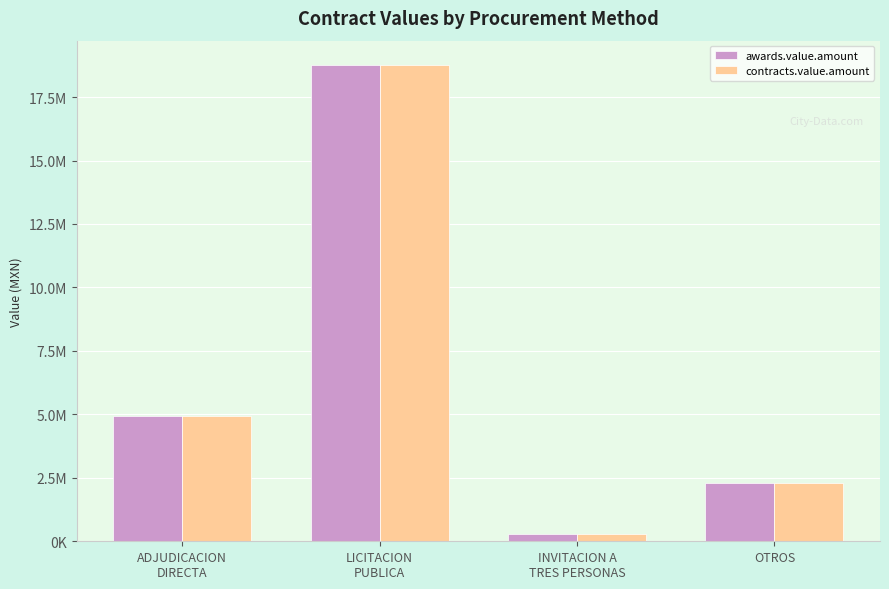

At which category is the sum across all series the highest?

LICITACION
PUBLICA